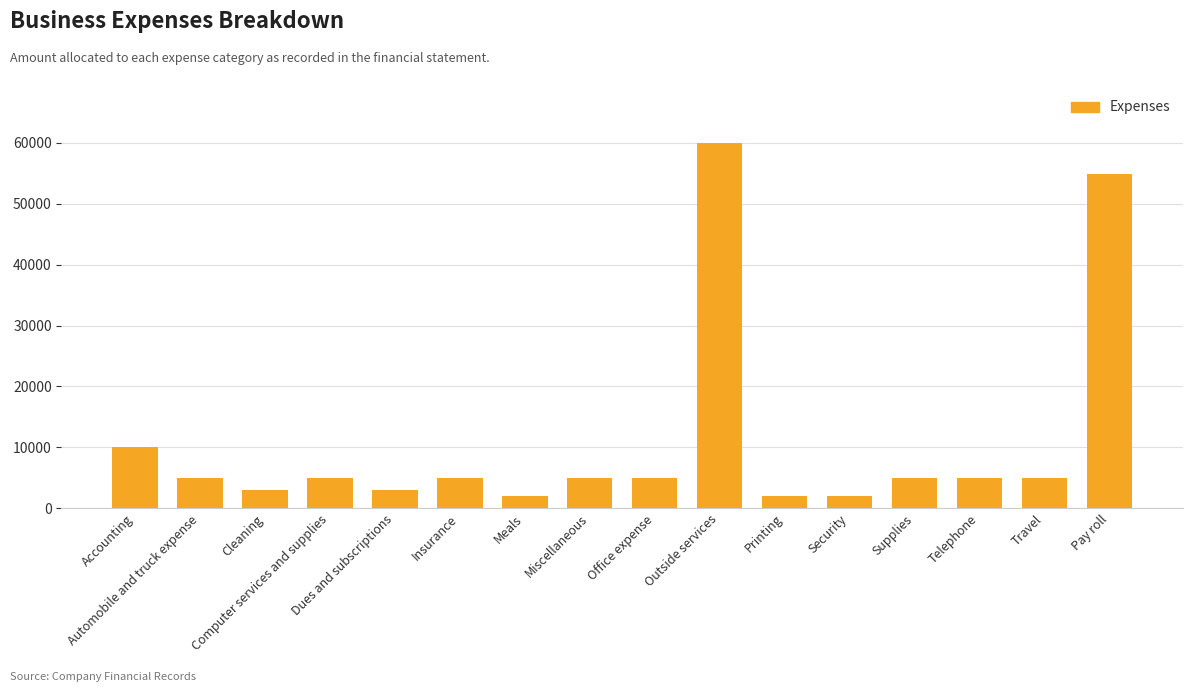

At which category does the chart reach its peak across all series?

Outside services